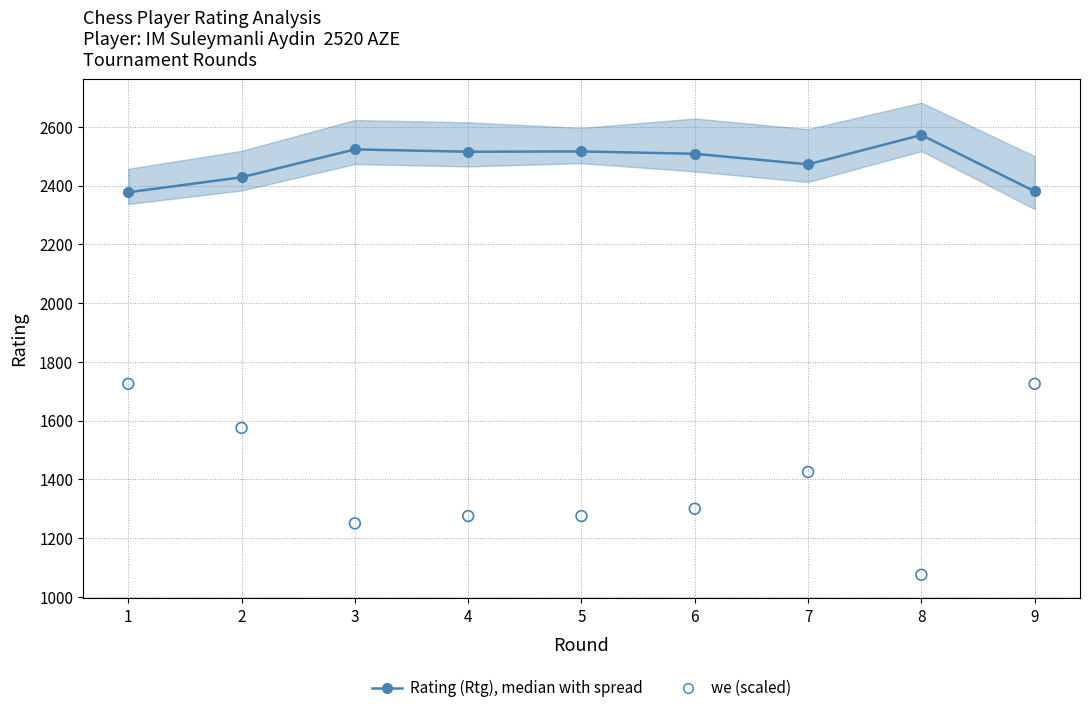

What is the total value across all series at 3?

3773.0